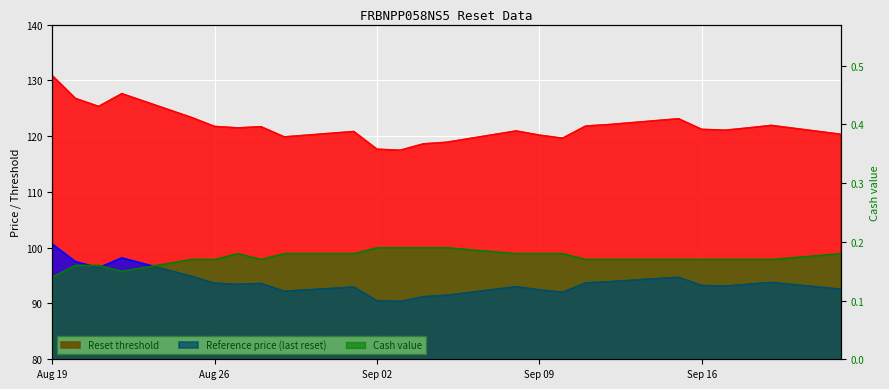

What position from the right is 2025-09-22?

1